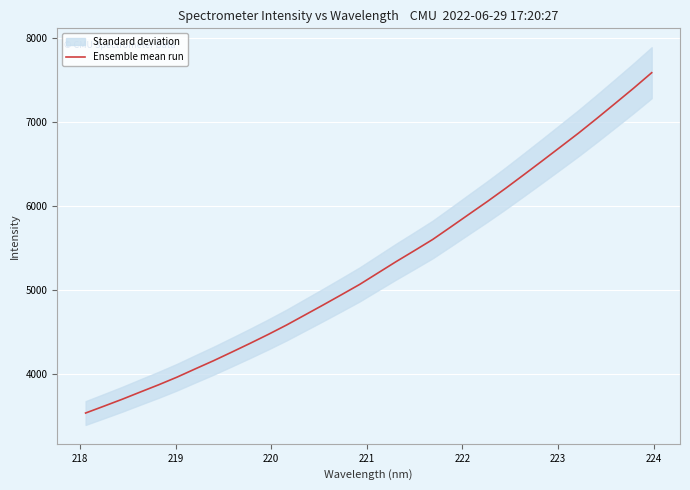

What is the maximum value for Ensemble mean run?

7582.0